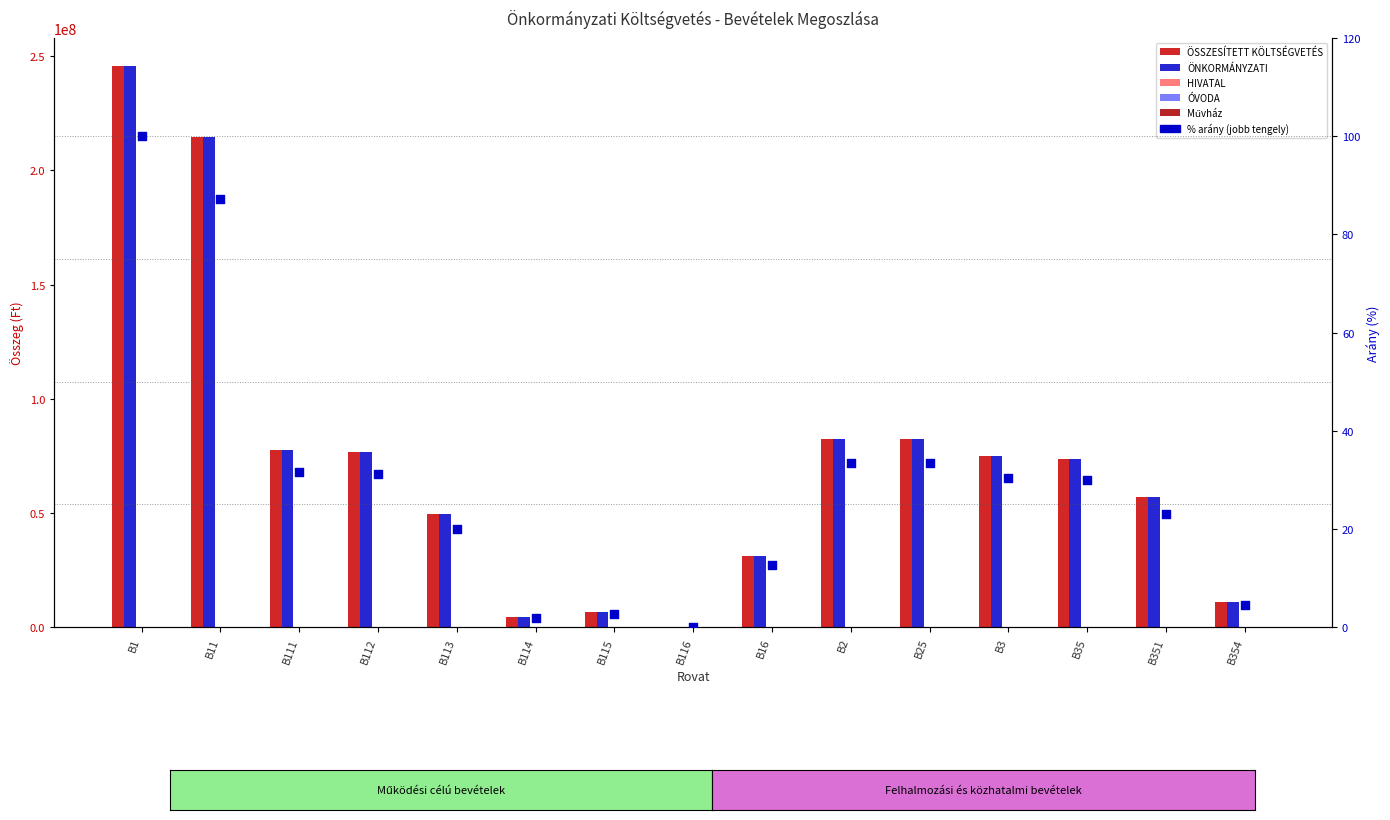

What are all the series names shown in the legend?

ÖSSZESÍTETT KÖLTSÉGVETÉS, ÖNKORMÁNYZATI, HIVATAL, ÓVODA, Művház, % arány (jobb tengely)